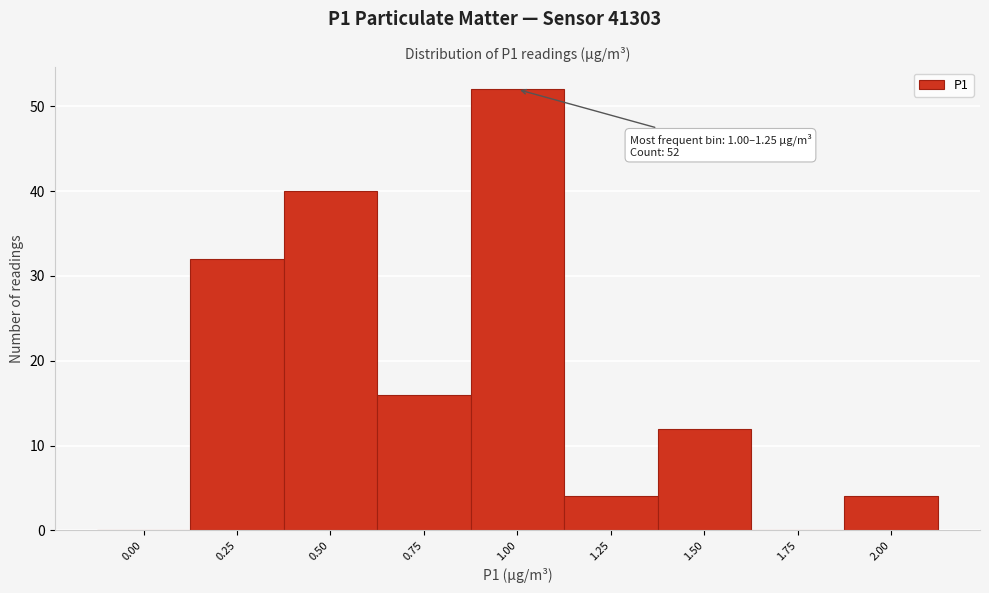

Reading right to left, transcribe all the data shown in this chart.

2.00=4	1.75=0	1.50=12	1.25=4	1.00=52	0.75=16	0.50=40	0.25=32	0.00=0